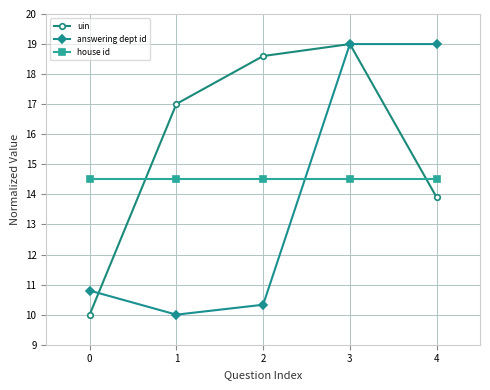

True or false: house id and uin cross at least once.

True